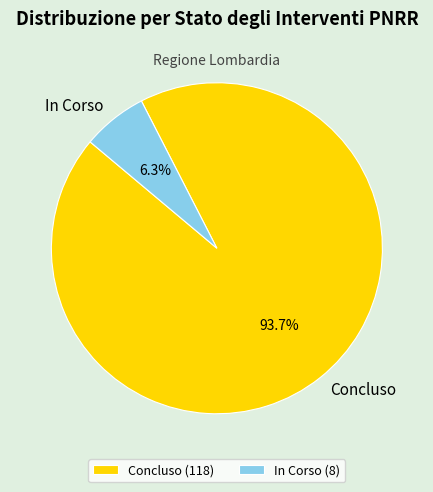

Count the number of slices in the pie.

2